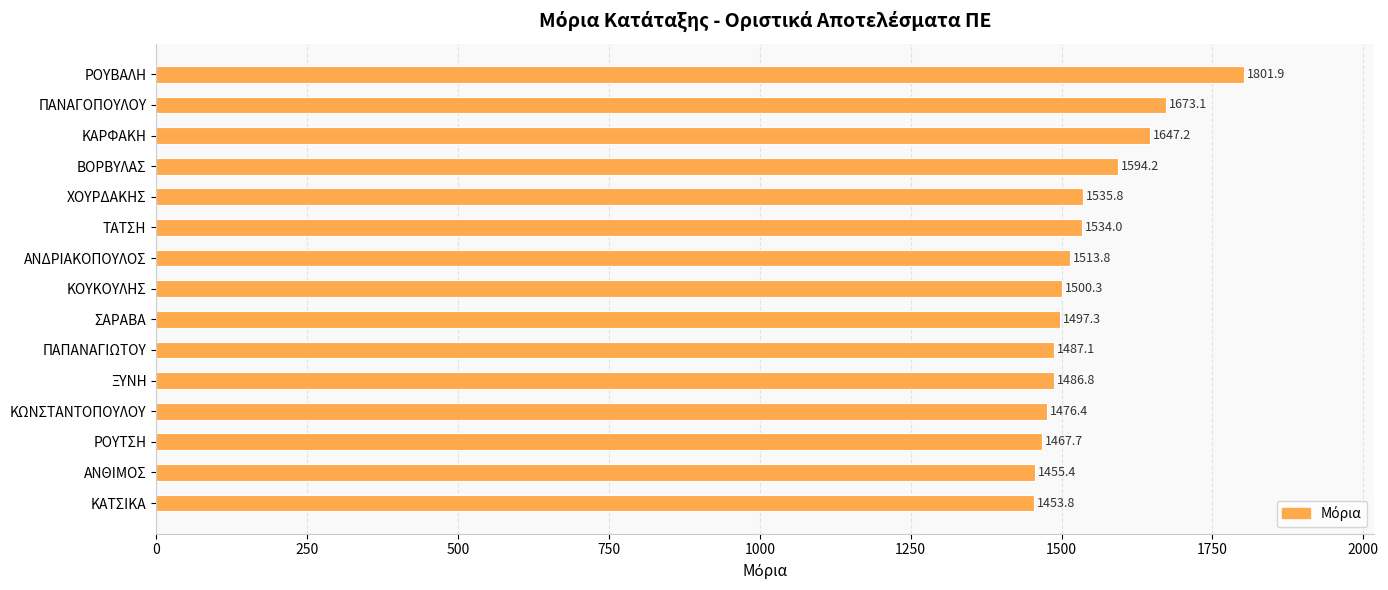

What is the difference between the values at ΚΩΝΣΤΑΝΤΟΠΟΥΛΟΥ and ΤΑΤΣΗ?

57.6